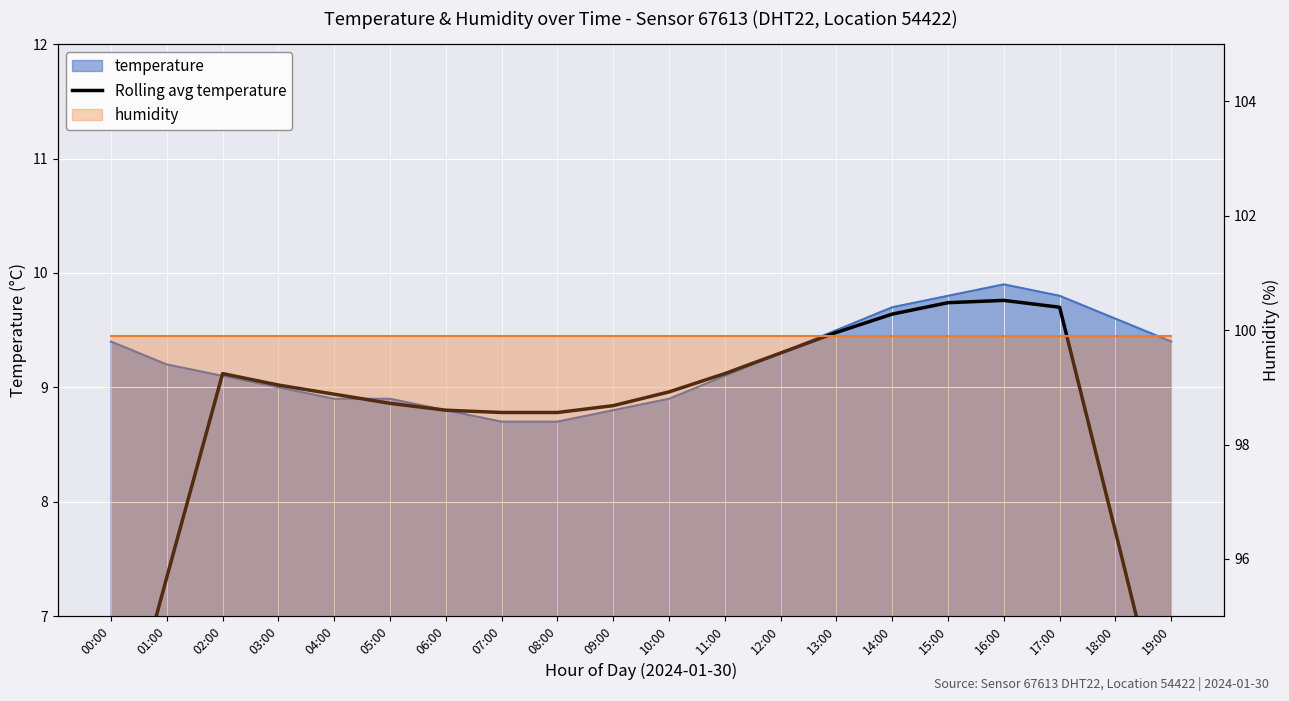

How many values are below 8?

4